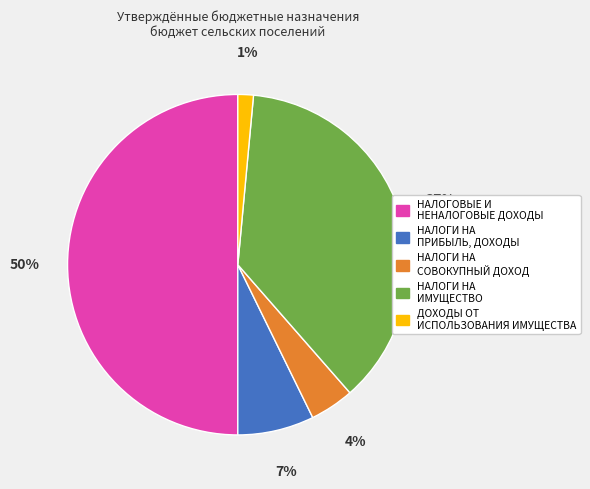

What percentage is the НАЛОГИ НА СОВОКУПНЫЙ ДОХОД slice, to the nearest percent?

4%